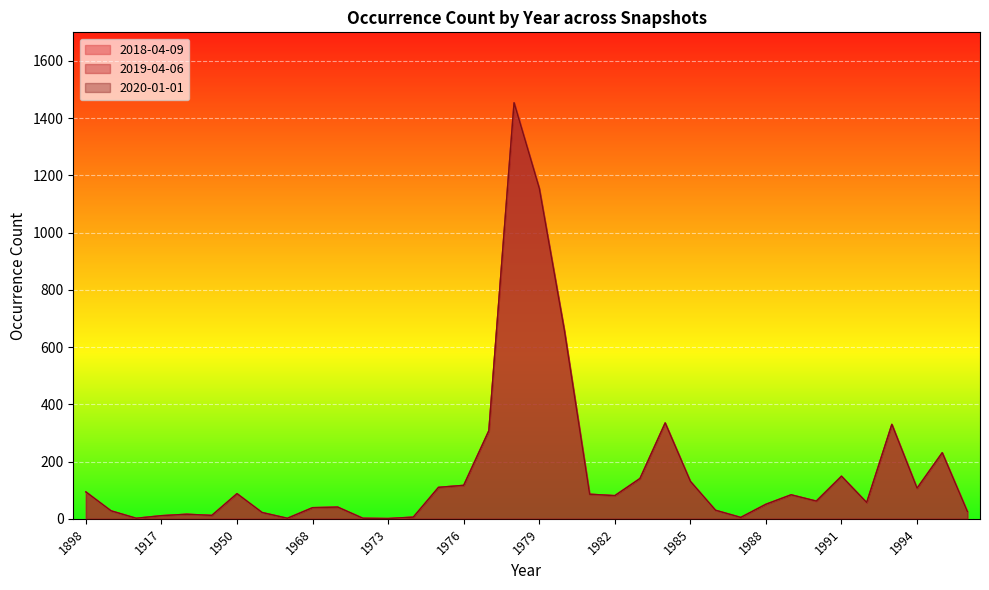

Rank the series at 1982 from lowest to highest value.

2018-04-09, 2019-04-06, 2020-01-01